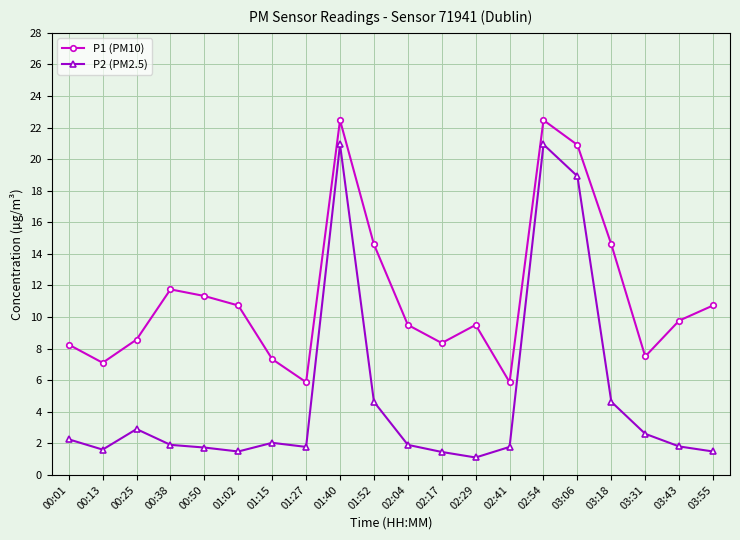

What are all the series names shown in the legend?

P1 (PM10), P2 (PM2.5)